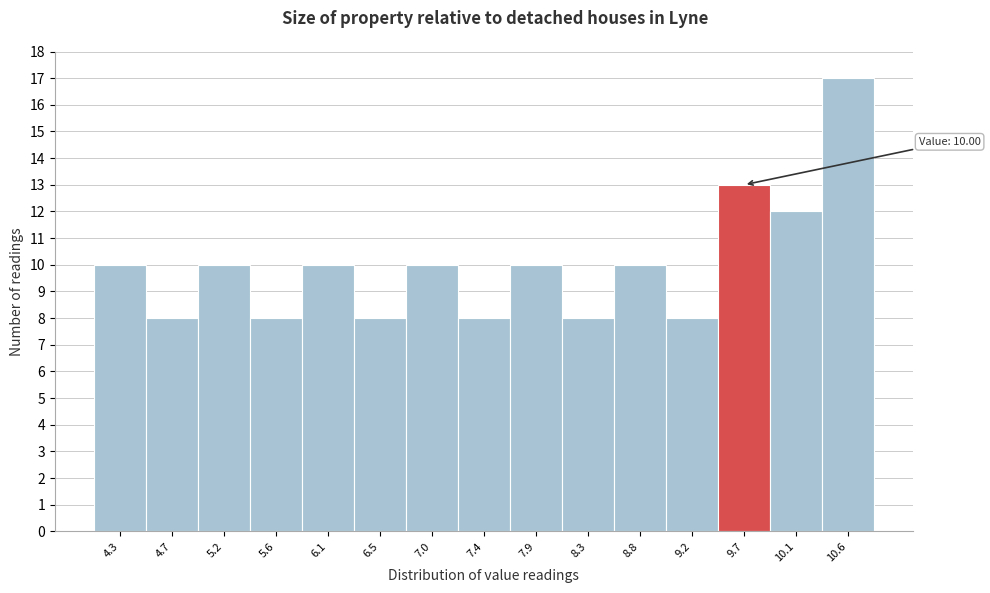

Reading left to right, transcribe all the data shown in this chart.

4.3=10	4.7=8	5.2=10	5.6=8	6.1=10	6.5=8	7.0=10	7.4=8	7.9=10	8.3=8	8.8=10	9.2=8	9.7=13	10.1=12	10.6=17